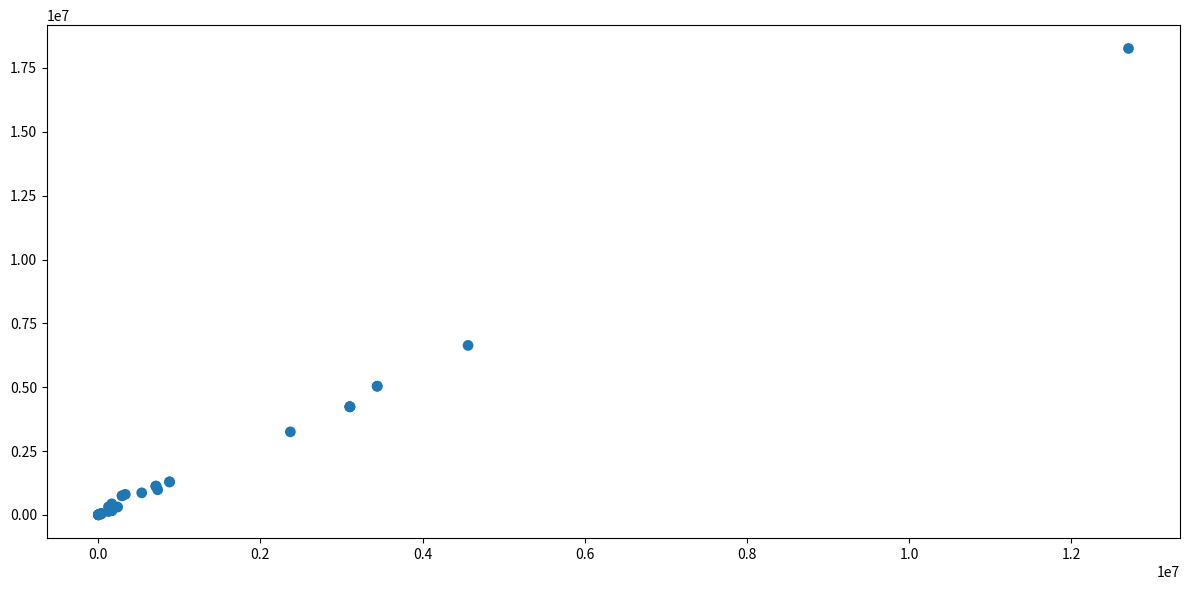

What Y value in the scatter plot is closest to 9133313?

6635442